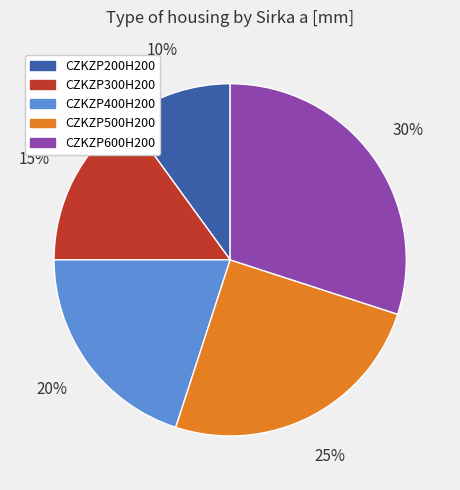

Combined, do CZKZP400H200 and CZKZP300H200 account for over 50%?

No